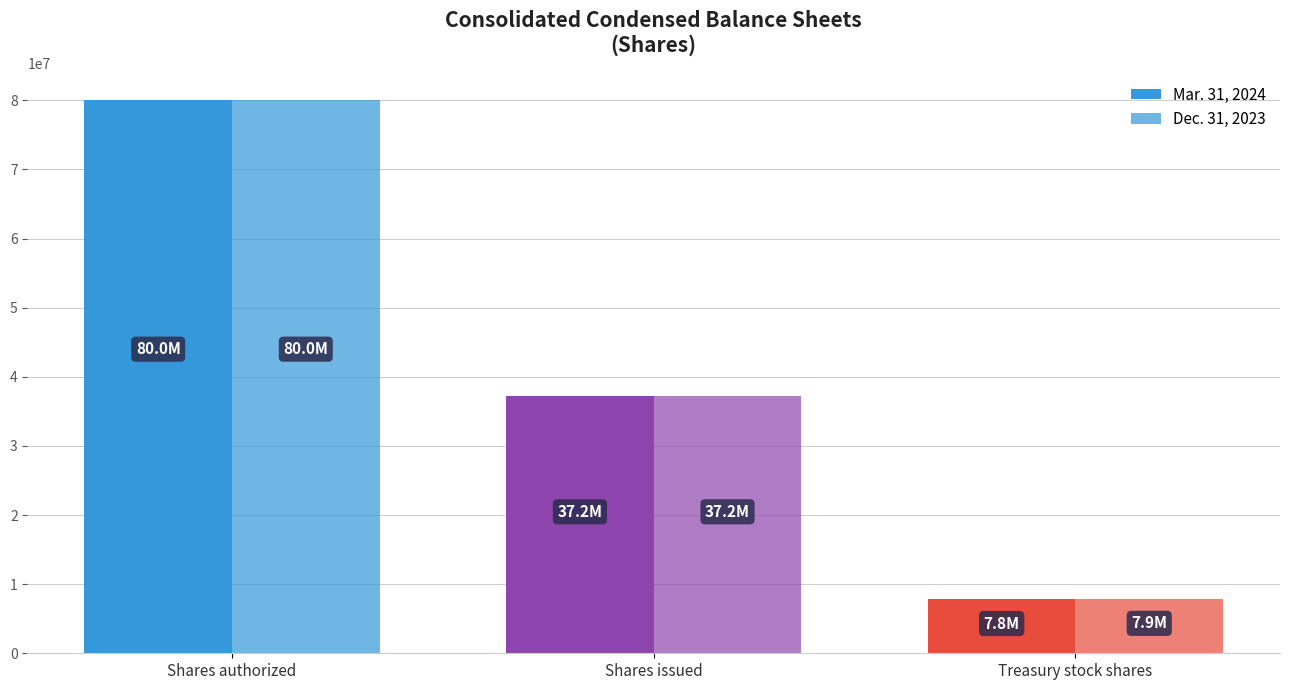

What is the sum of the Mar. 31, 2024 values at Shares issued and Treasury stock shares?

45048466